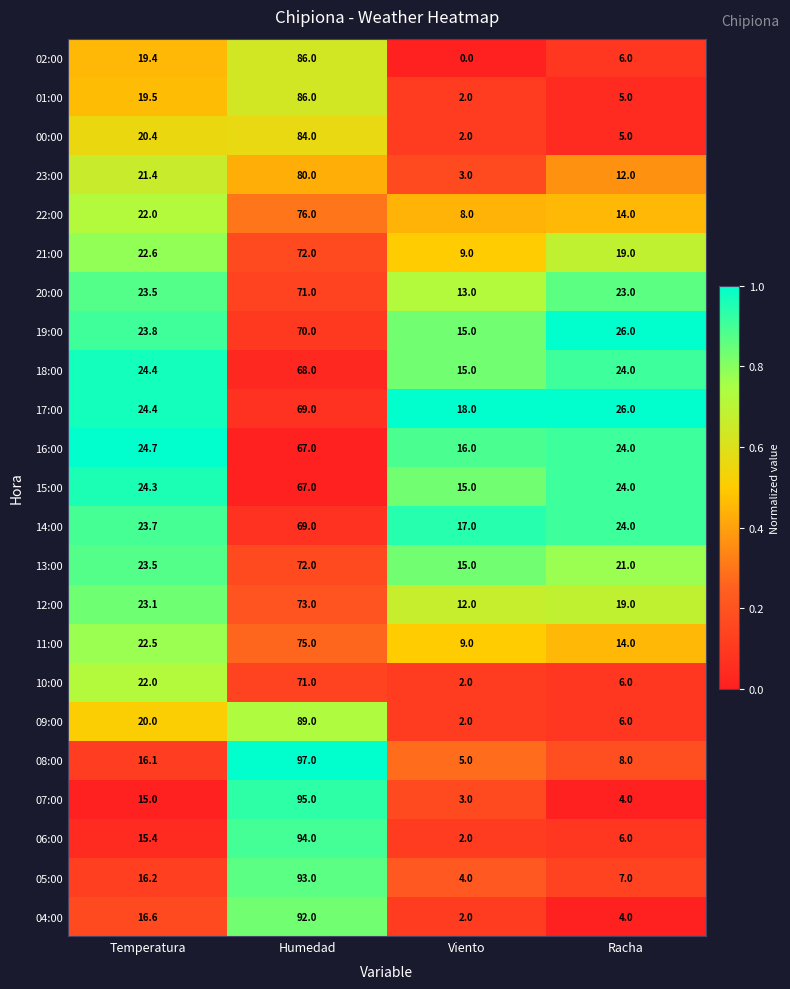

Between Temperatura and Racha, which series saw the biggest shift?

10:00